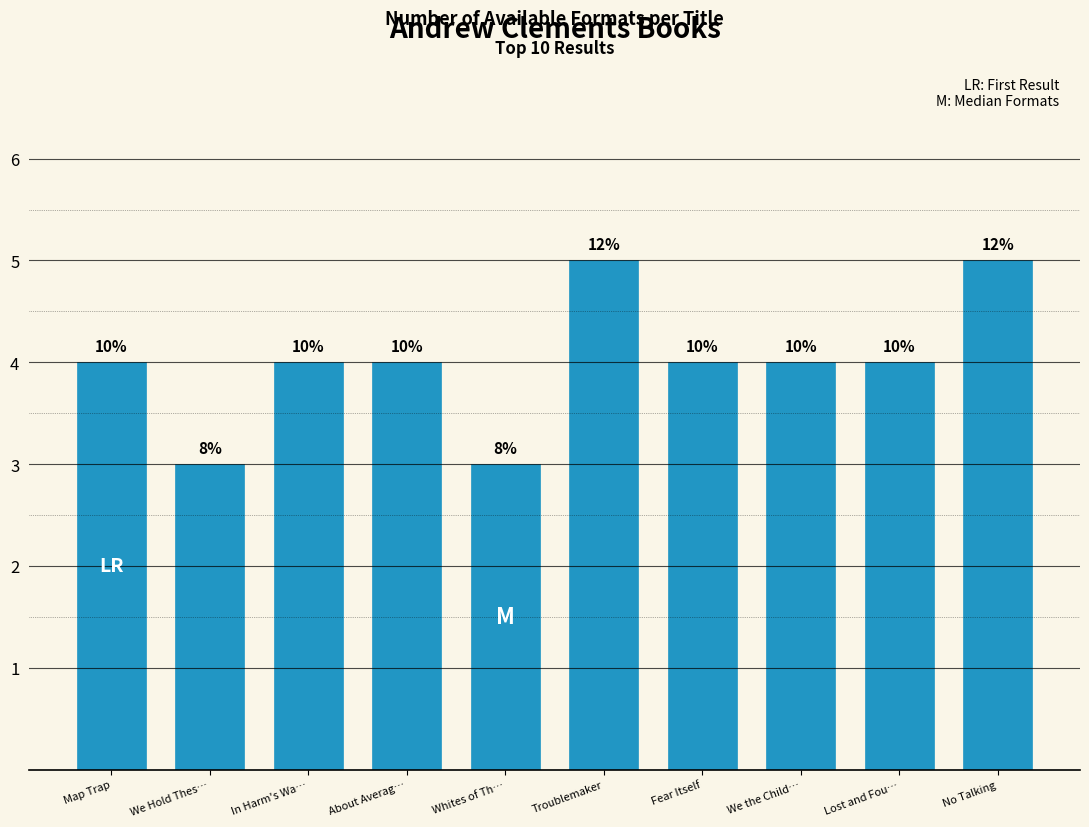

How many bars are there in total?

10